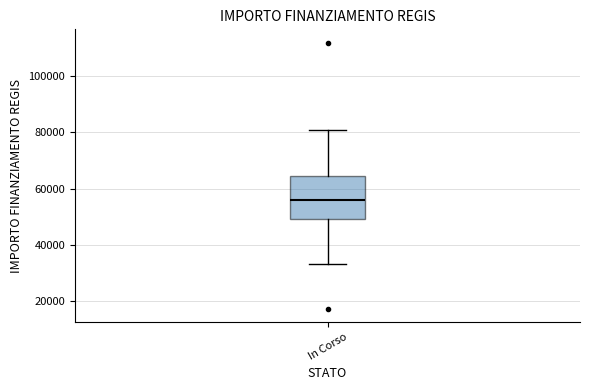

Read this box plot against the y-axis: the position of the median line, the range covered by the box, and the ends of both whiskers. The values are not printed on the chart, so give them approximately, as read against the axis.

median 56000, box 50000 to 64000, whiskers 32000 to 80000